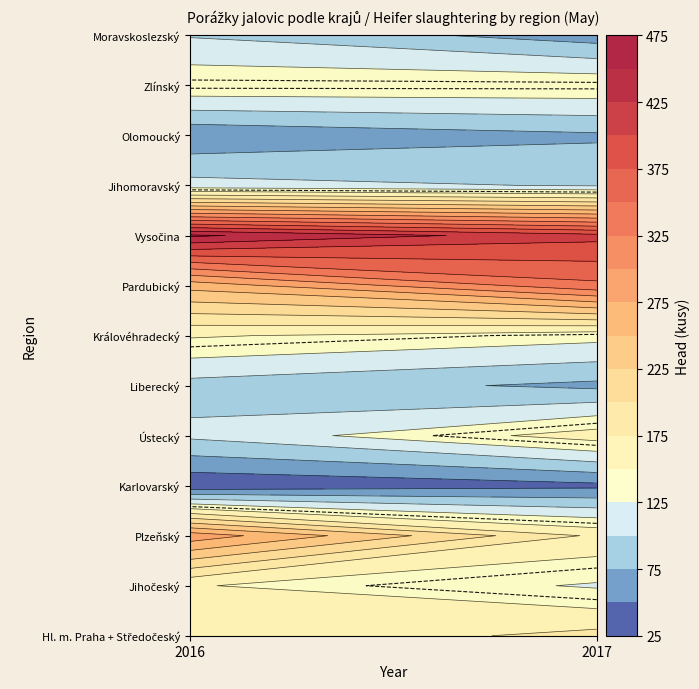

True or false: Jihomoravský has a value of 98 at 1.

True